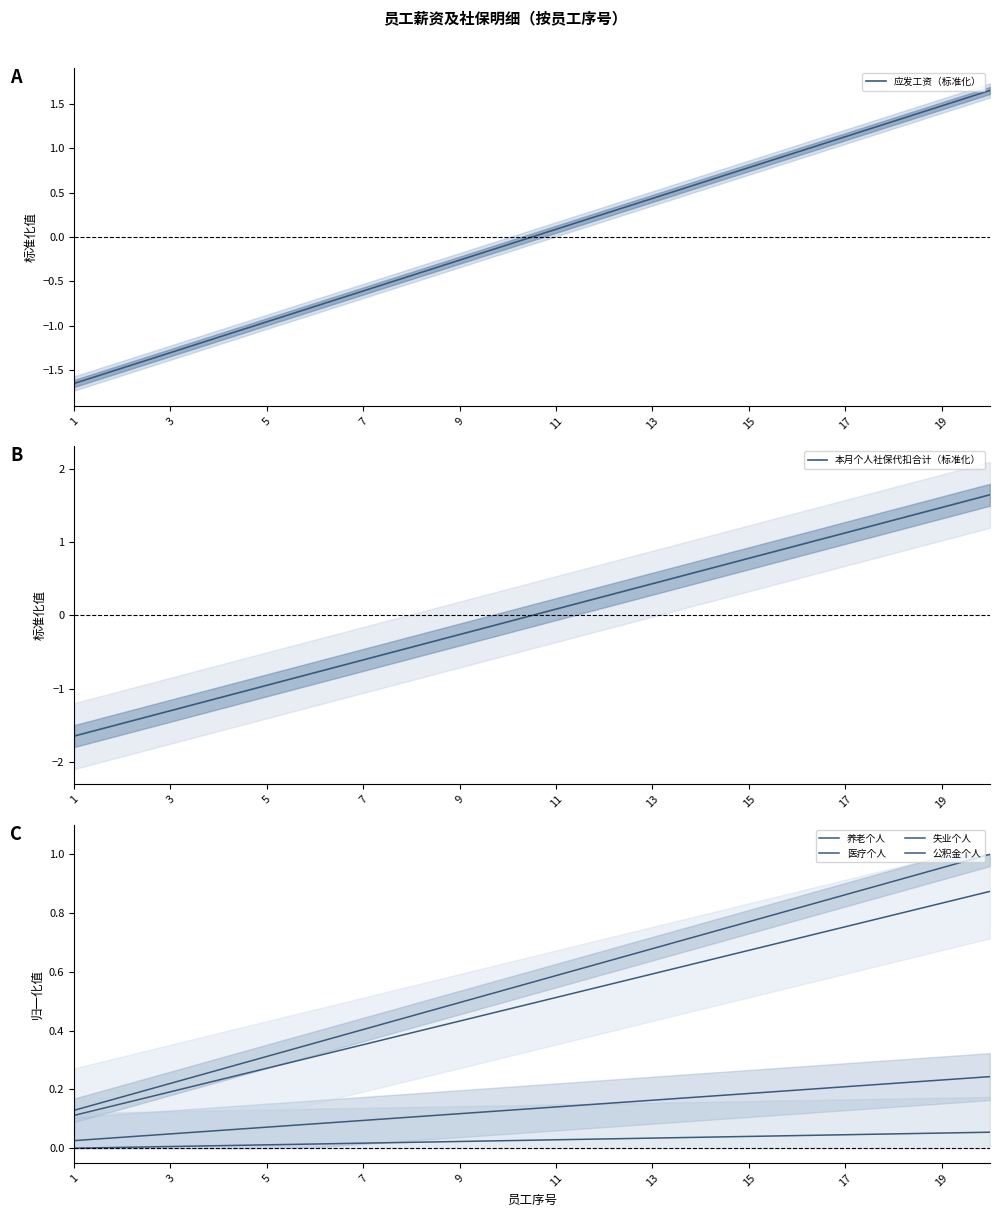

Does the chart have visible grid lines?

No